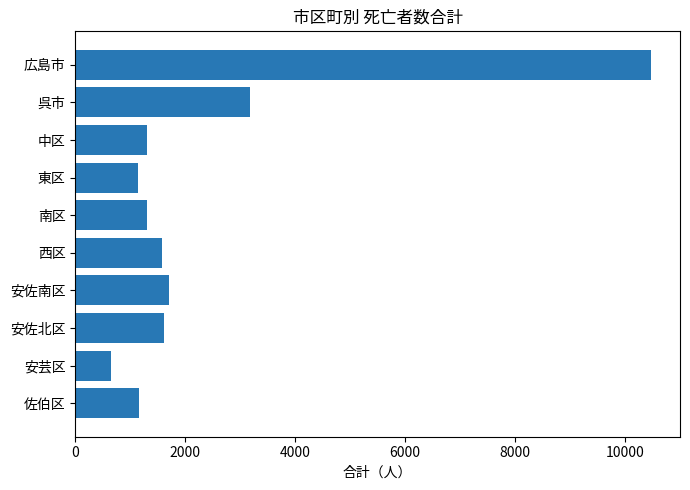

Between 佐伯区 and 呉市, which is larger?

呉市